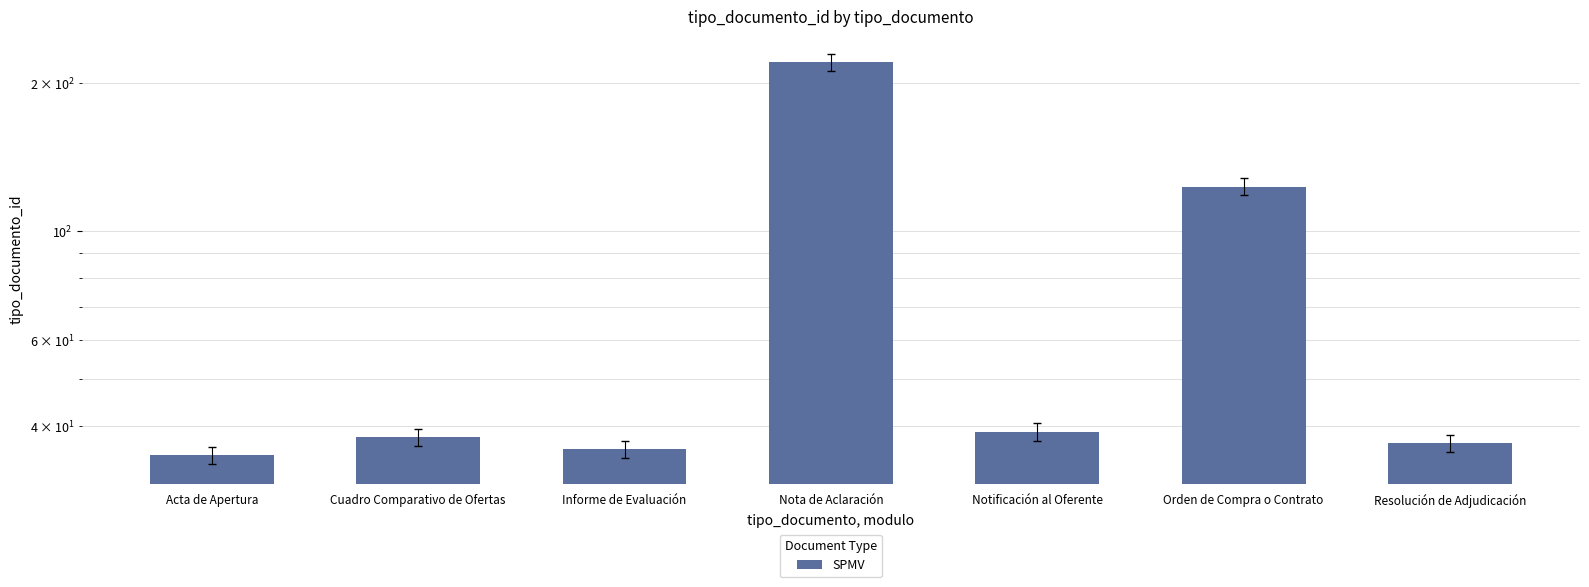

What is the sum of all values?

528